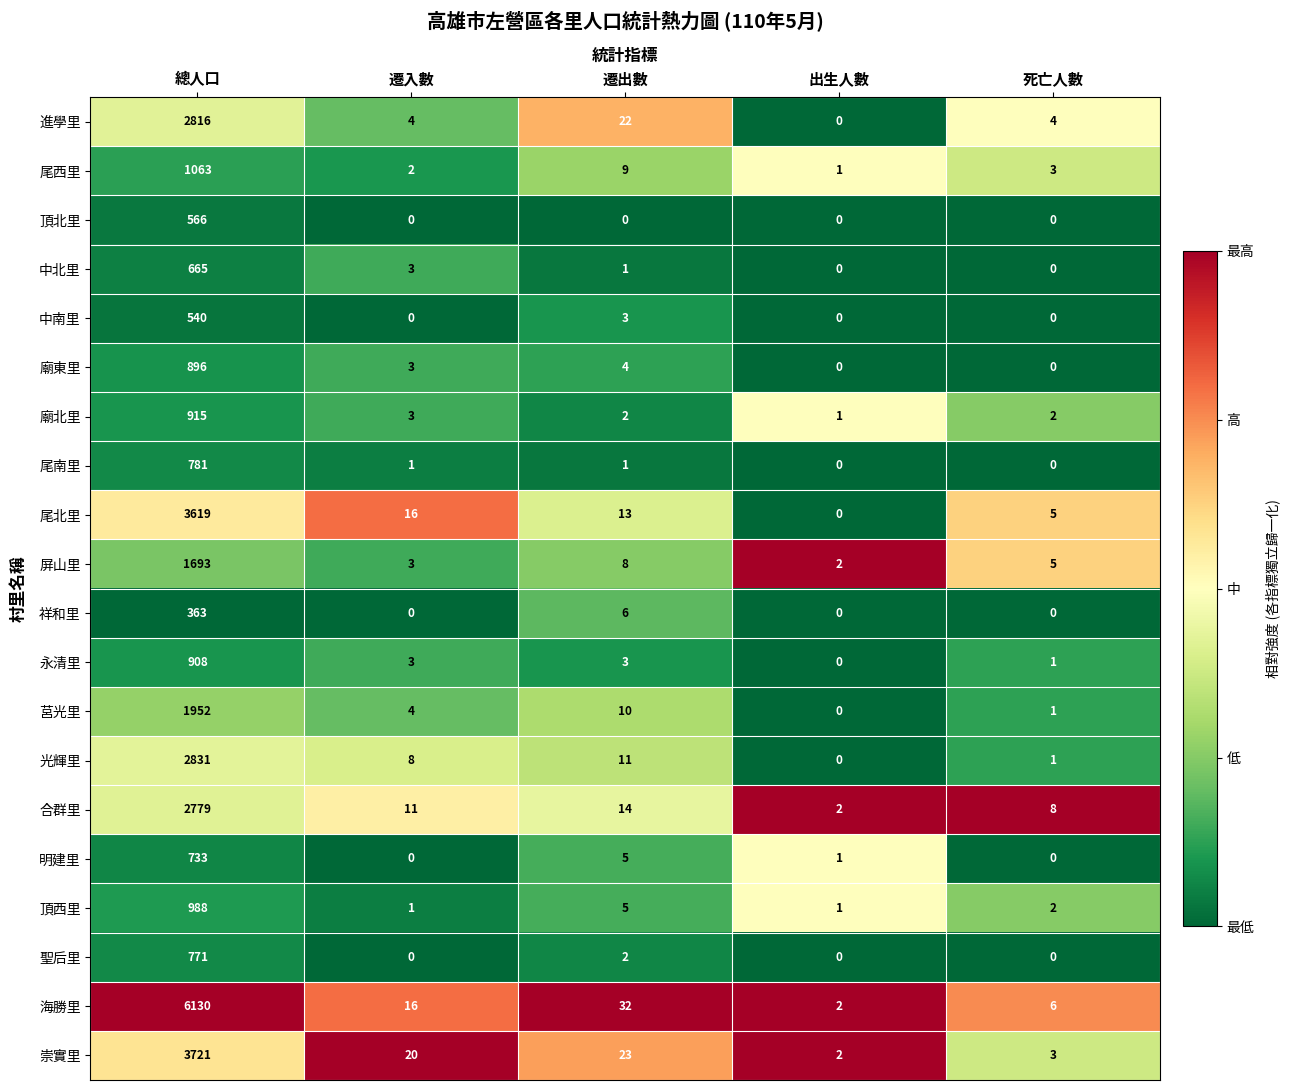

What is the maximum value shown in the chart?

6130